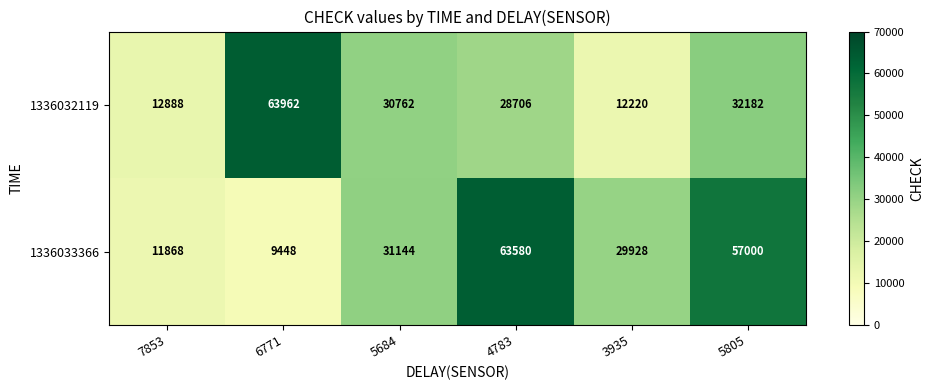

True or false: 1336033366 has a value of 5500 at 6771.

False